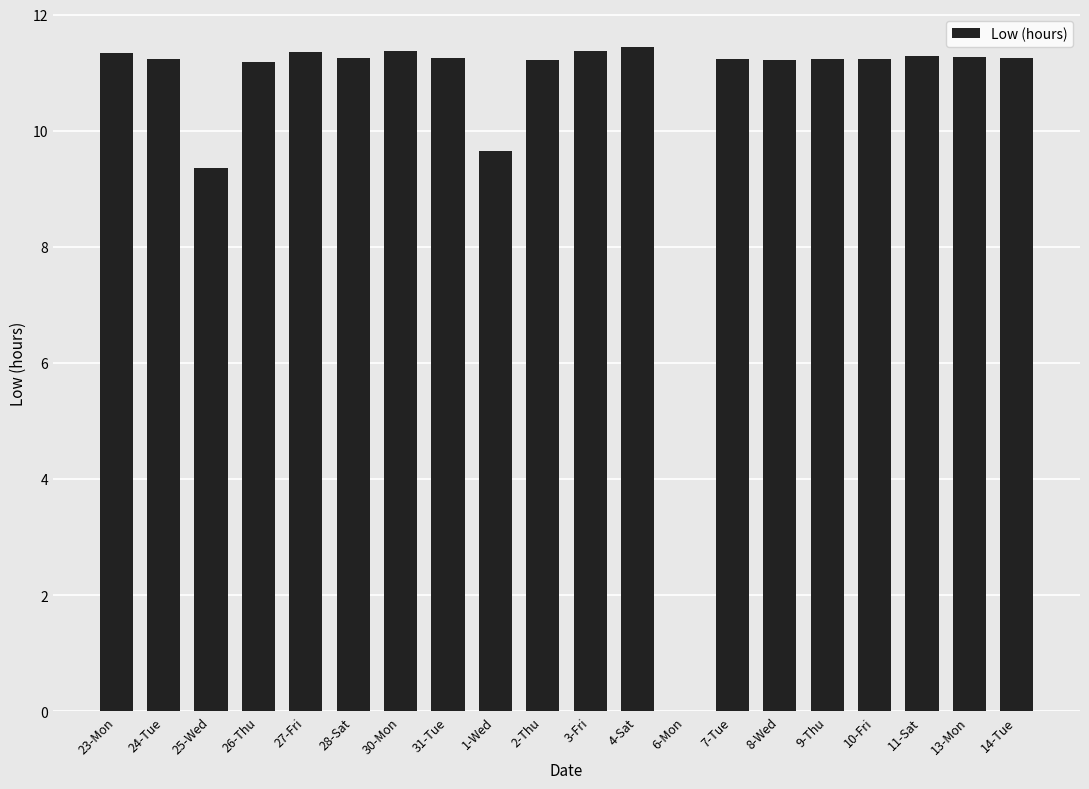

What is the sum of the values at 1-Wed and 25-Wed?

19.0